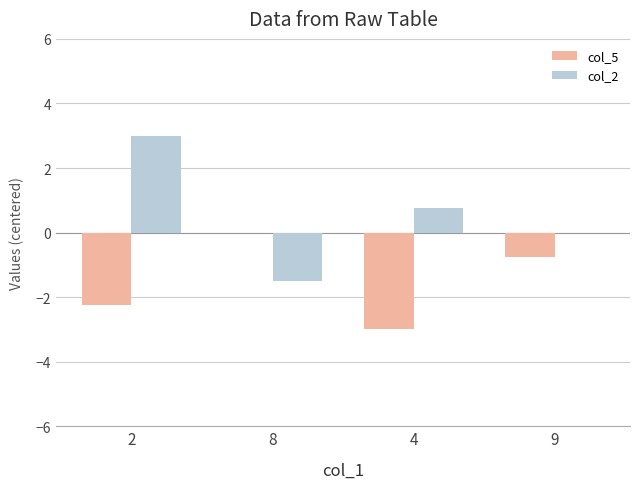

Which series has the largest range (max minus min)?

col_2